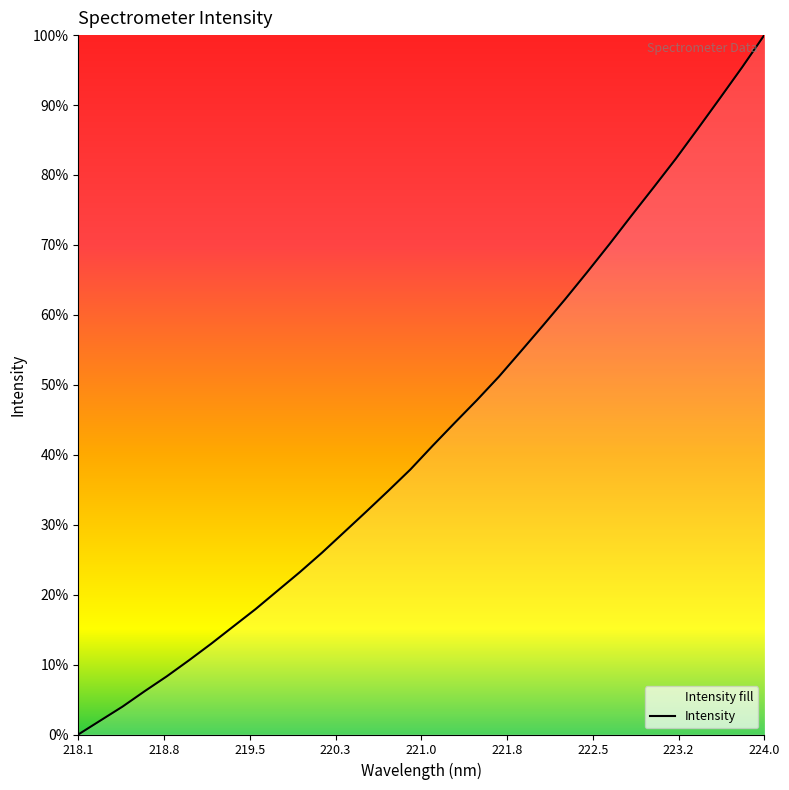

Which label corresponds to the largest value in the chart?

224.0